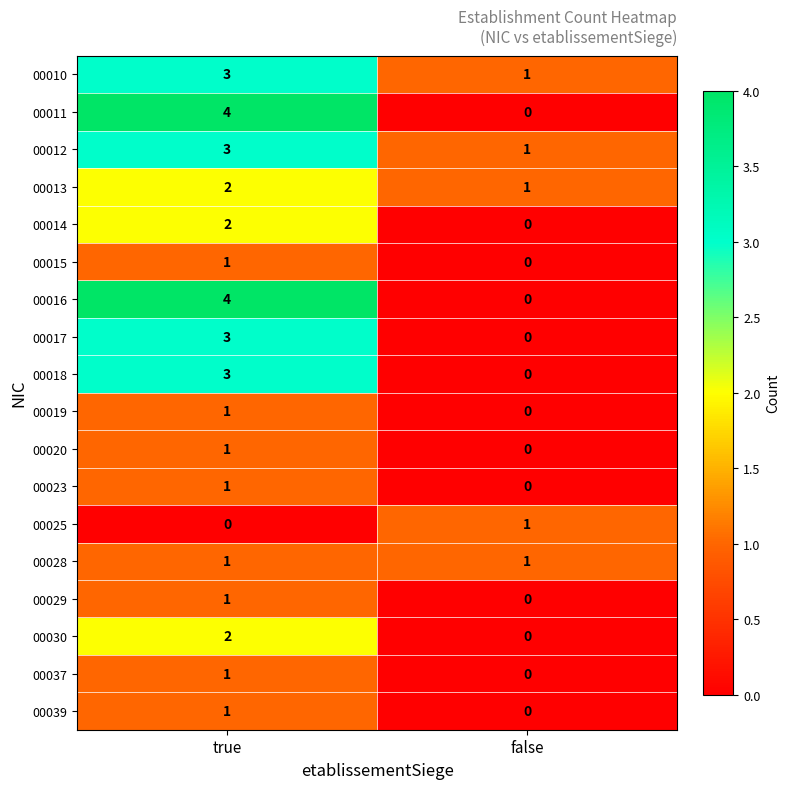

True or false: 00028 has a value of 2 at true.

False